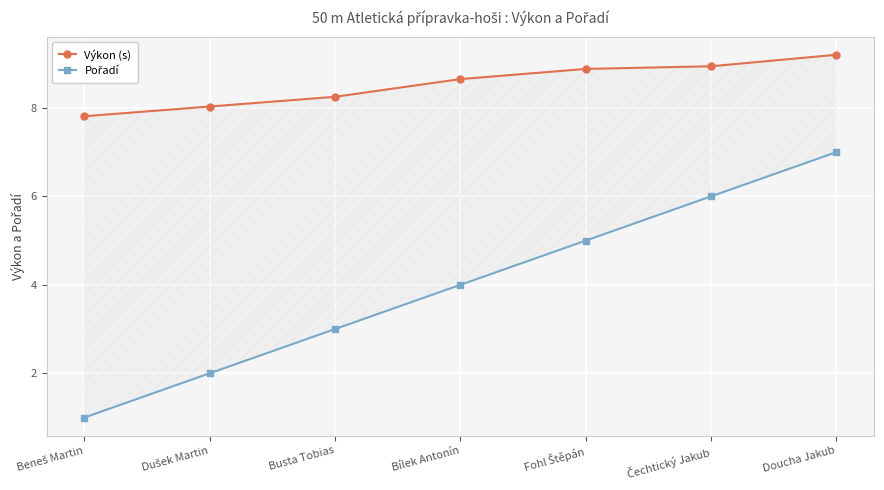

True or false: Pořadí has more than 2 points higher than both neighbors.

False